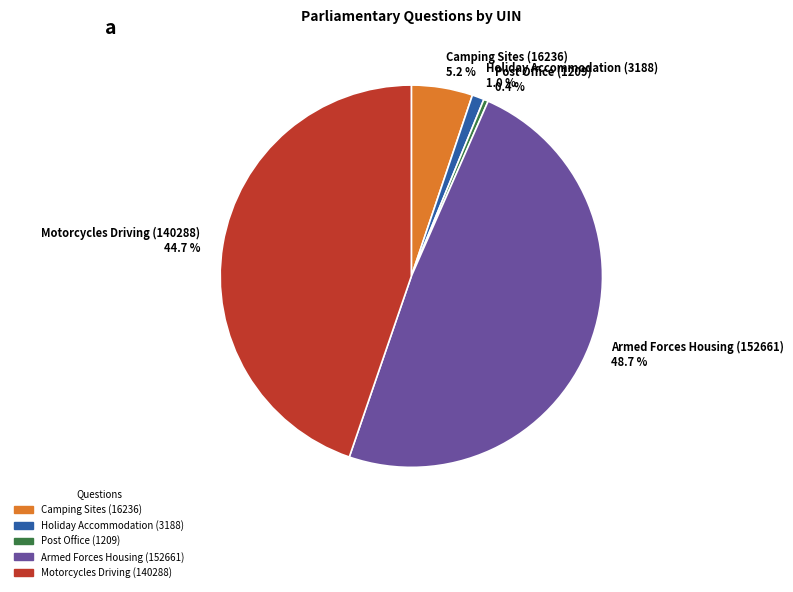

To the nearest percent, what is the average slice percentage?

20%